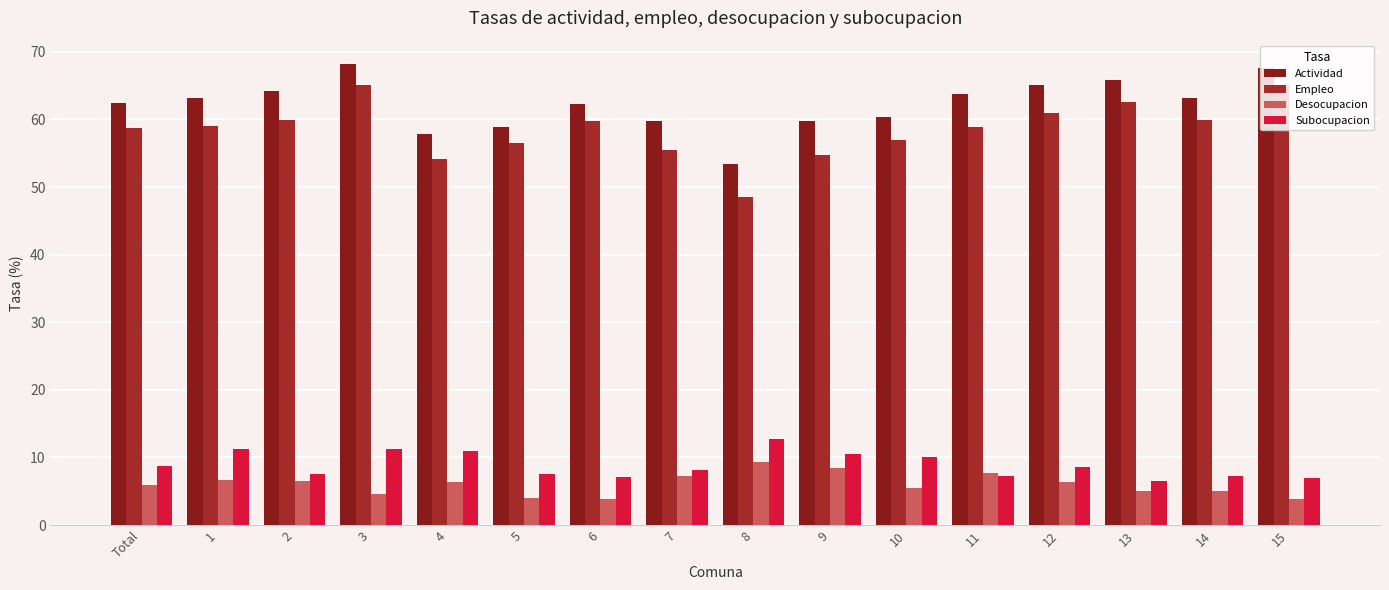

What is the difference between the second highest and second lowest values in the Actividad series?

9.8